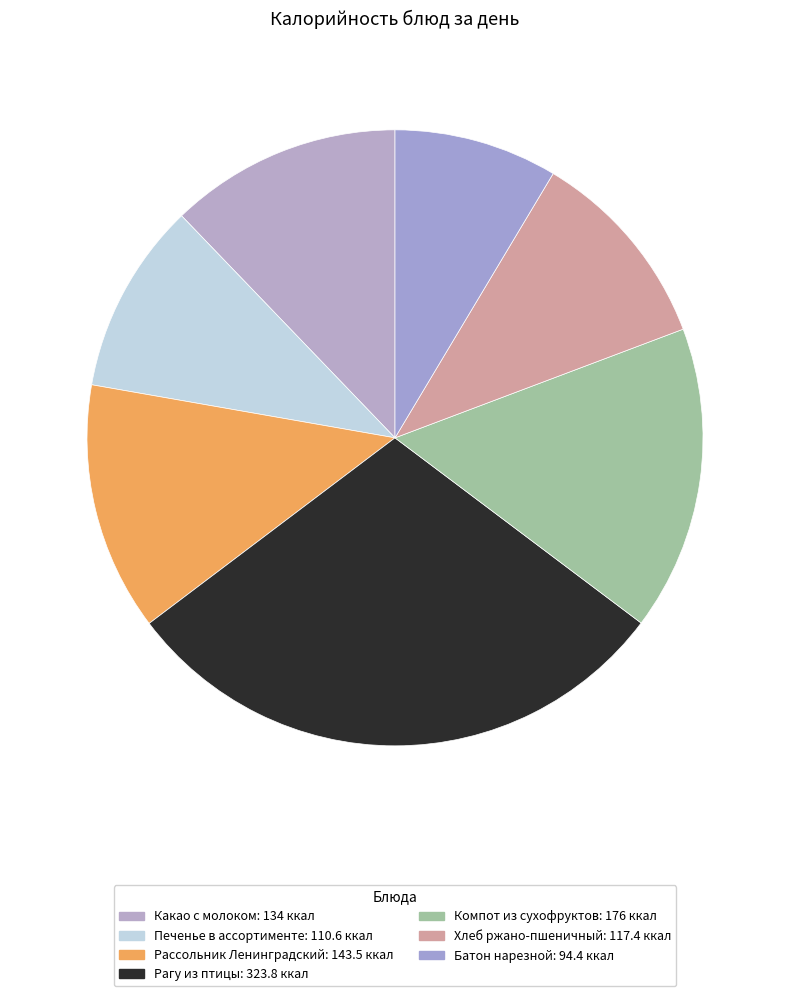

Is Рассольник Ленинградский the majority of the pie?

No